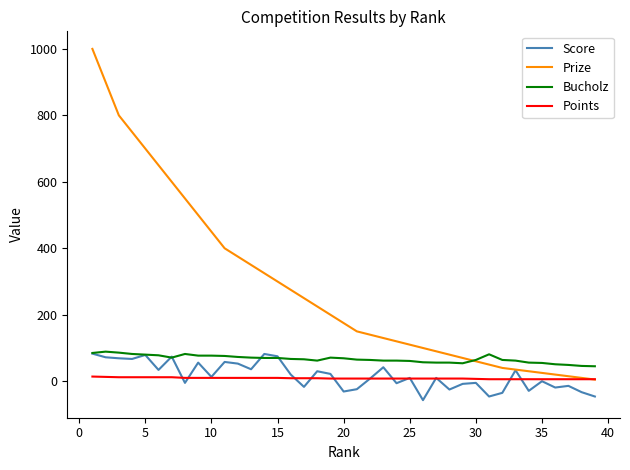

Which series has the widest spread of values?

Prize